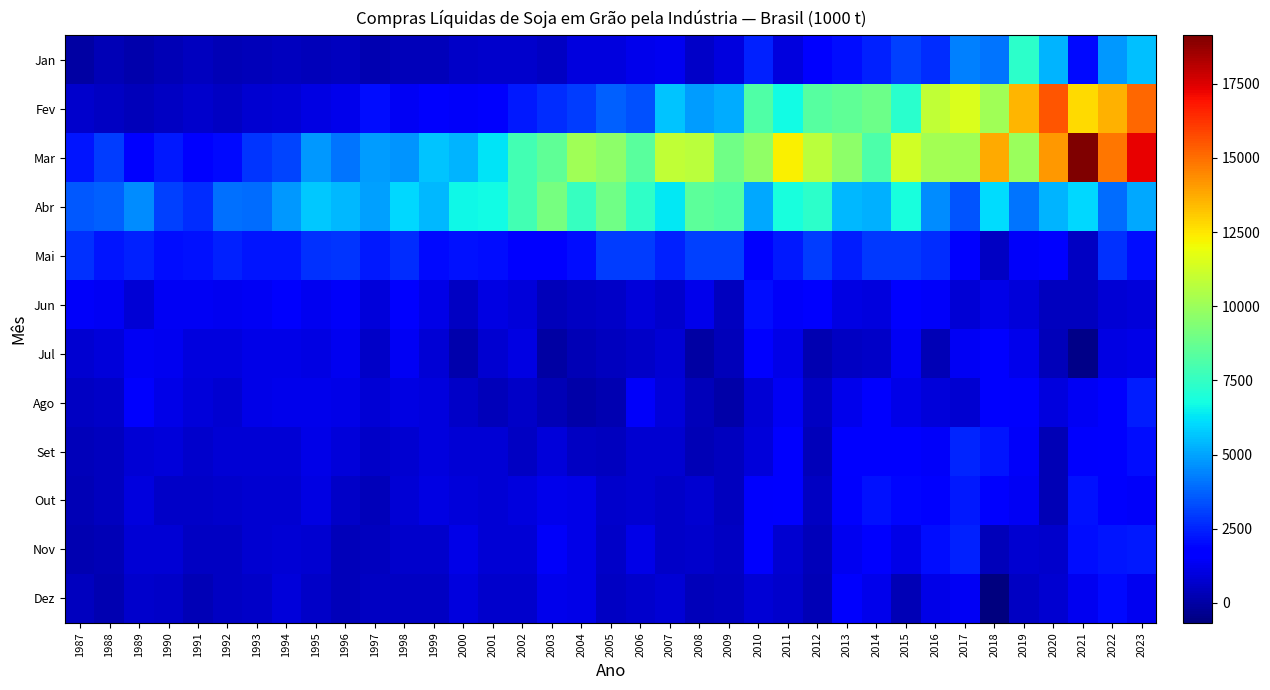

Count the number of categories in the chart.

37